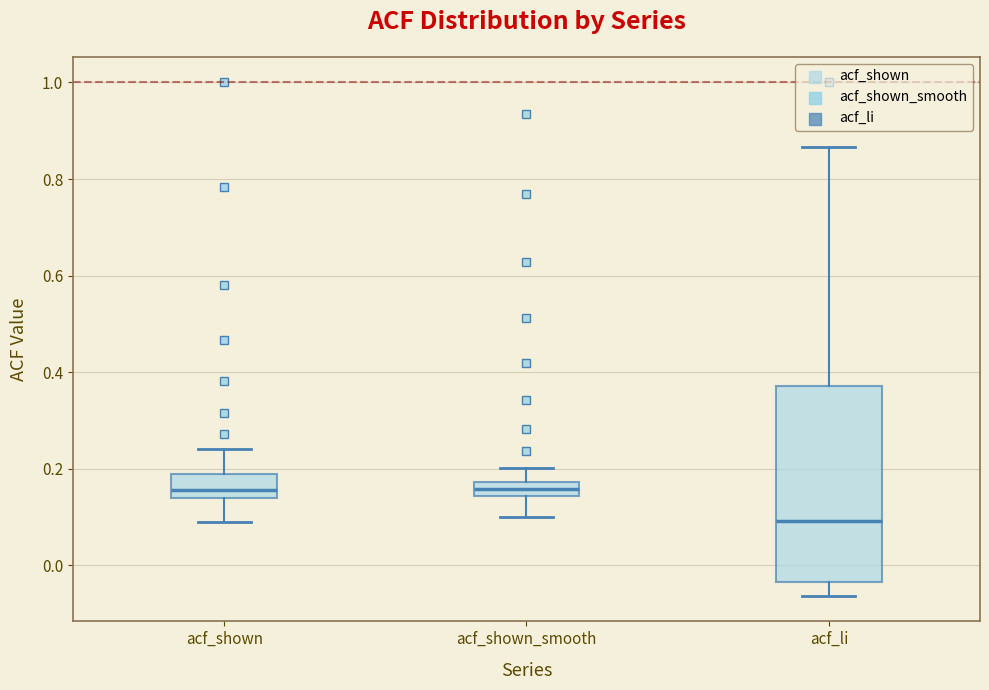

Comparing the boxes themselves (not the whiskers), which one is the tallest?

acf_li